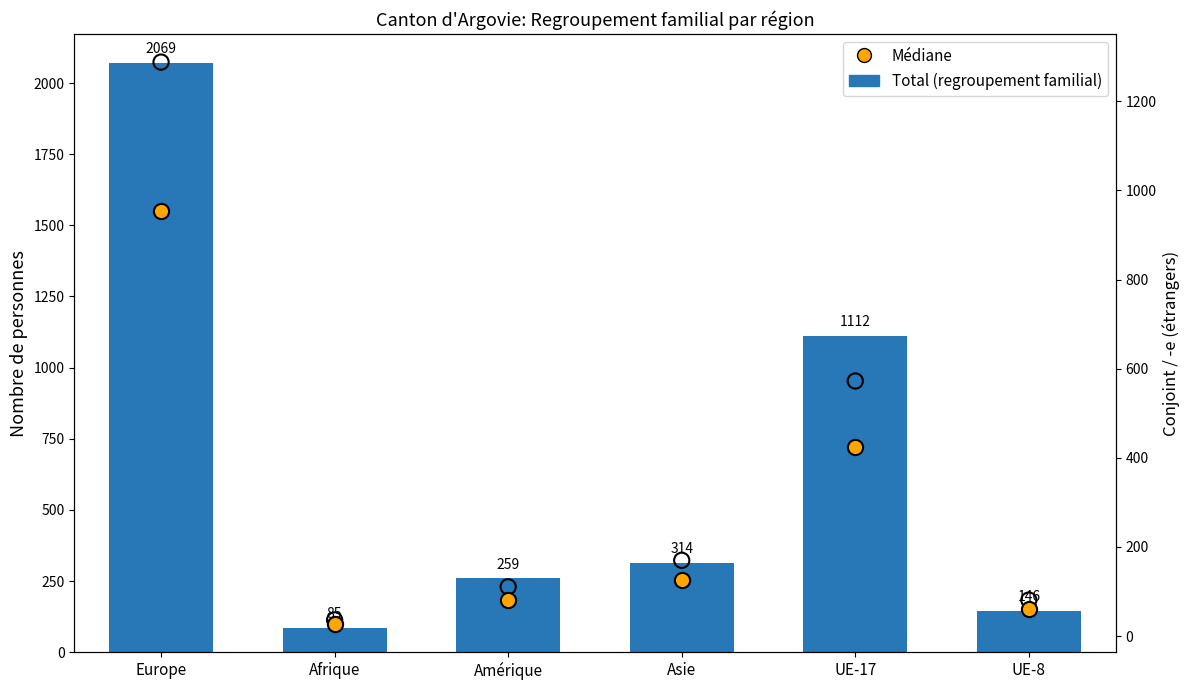

At which category is the sum across all series the highest?

Europe